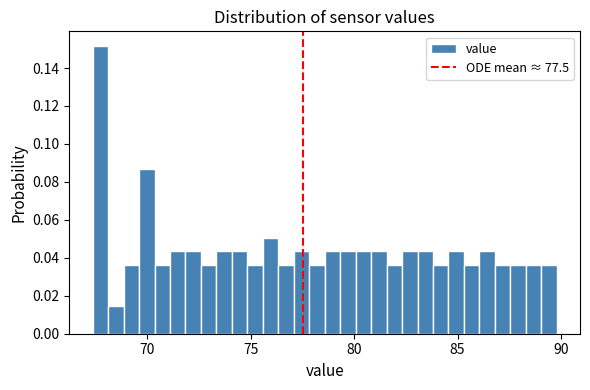

Read against the x-axis, roughly where is the centre of the tallest bar?

67.5